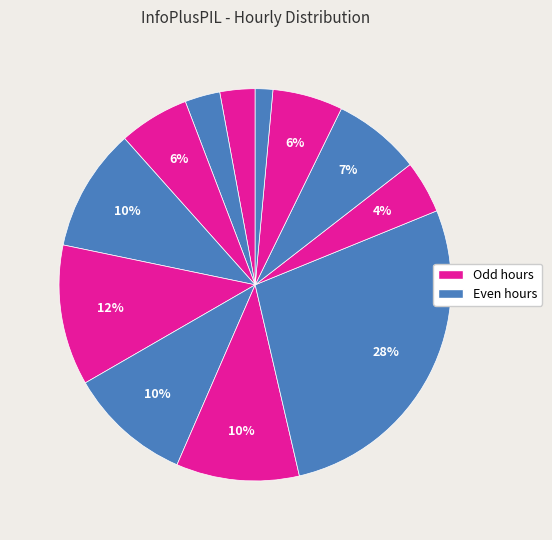

Is there any slice that represents more than half of the pie?

No